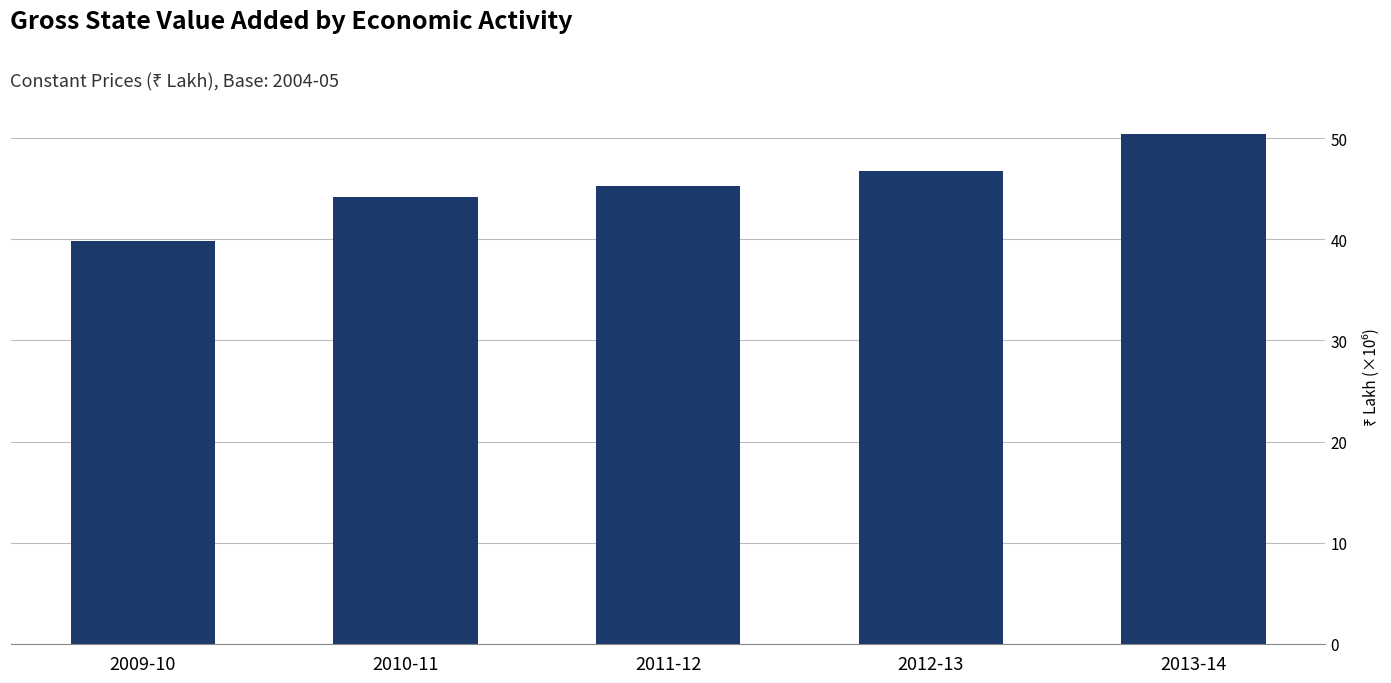

Where is the data nearest to the value 45116375?

2011-12